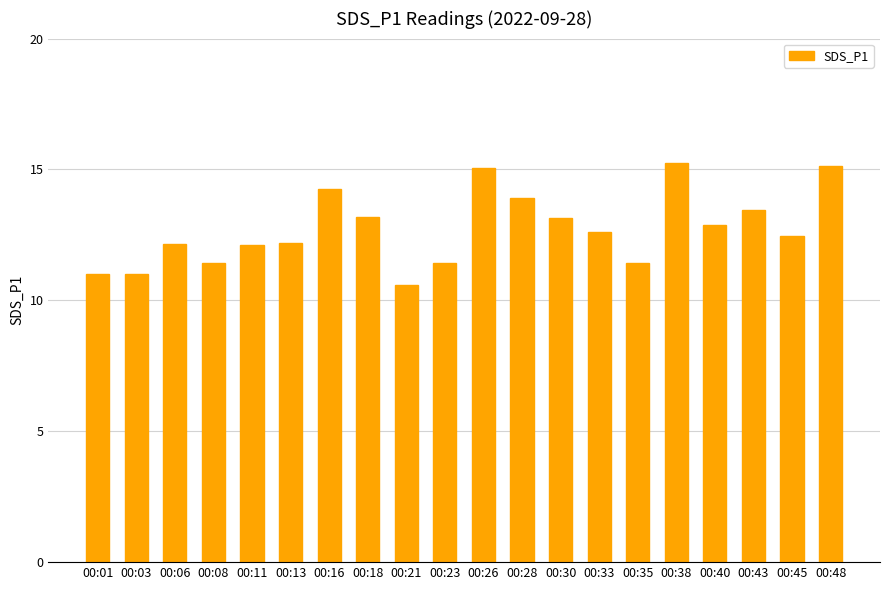

Which has a higher value, 00:28 or 00:48?

00:48